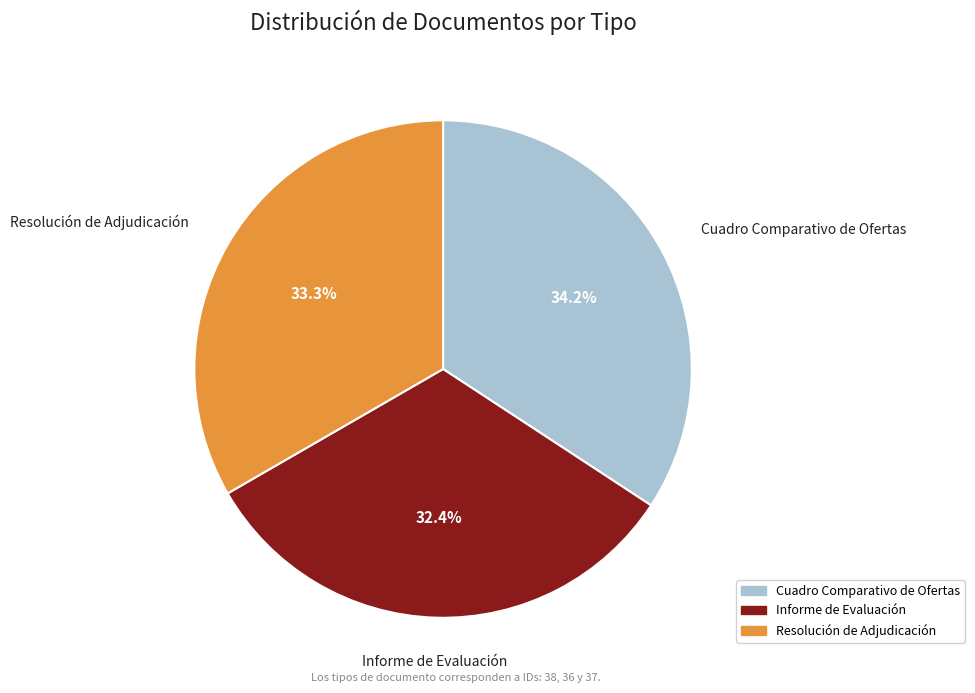

Does any single category account for the majority?

No